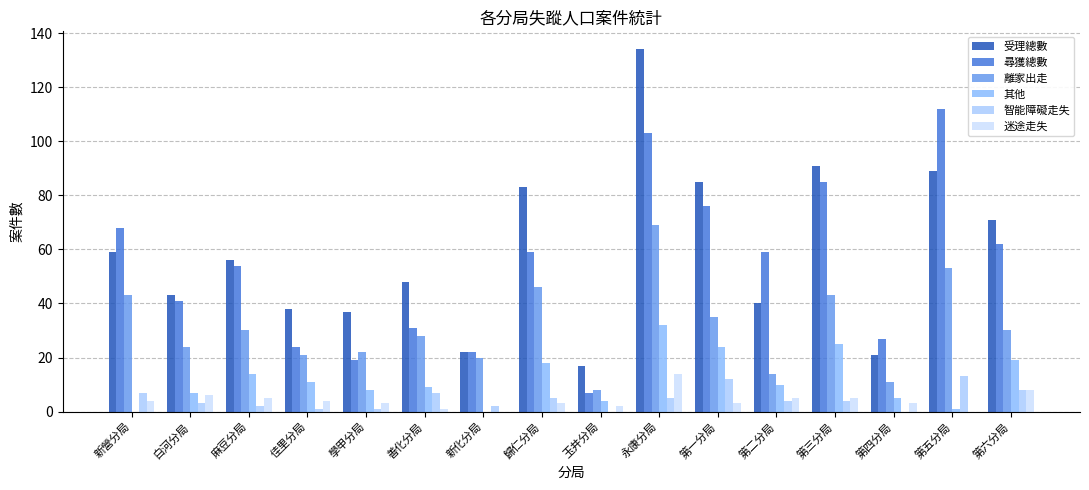

Are the bars horizontal?

No